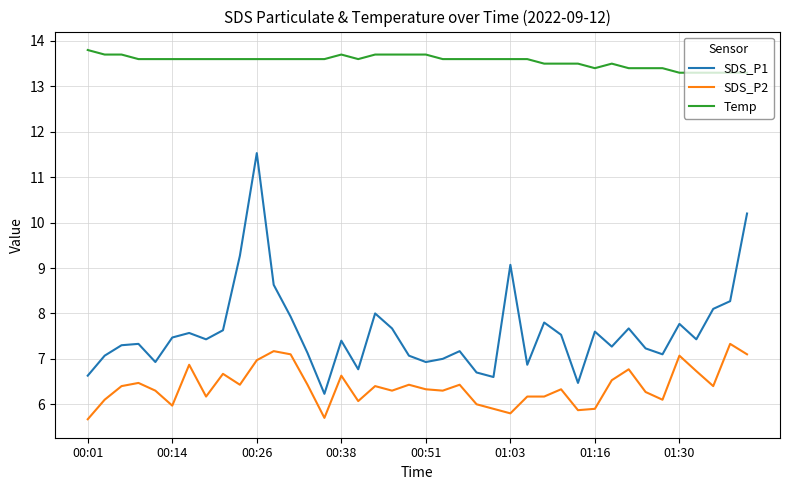

List the series in order of their peak value, lowest first.

SDS_P2, SDS_P1, Temp